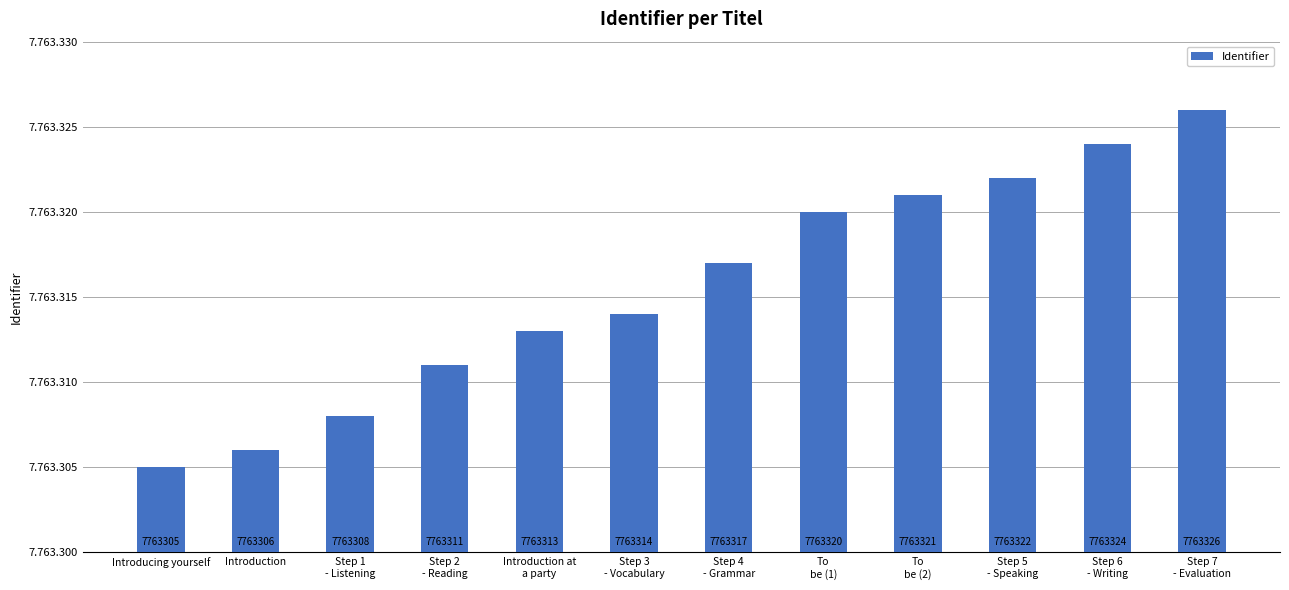

What is the minimum value shown in the chart?

7763305